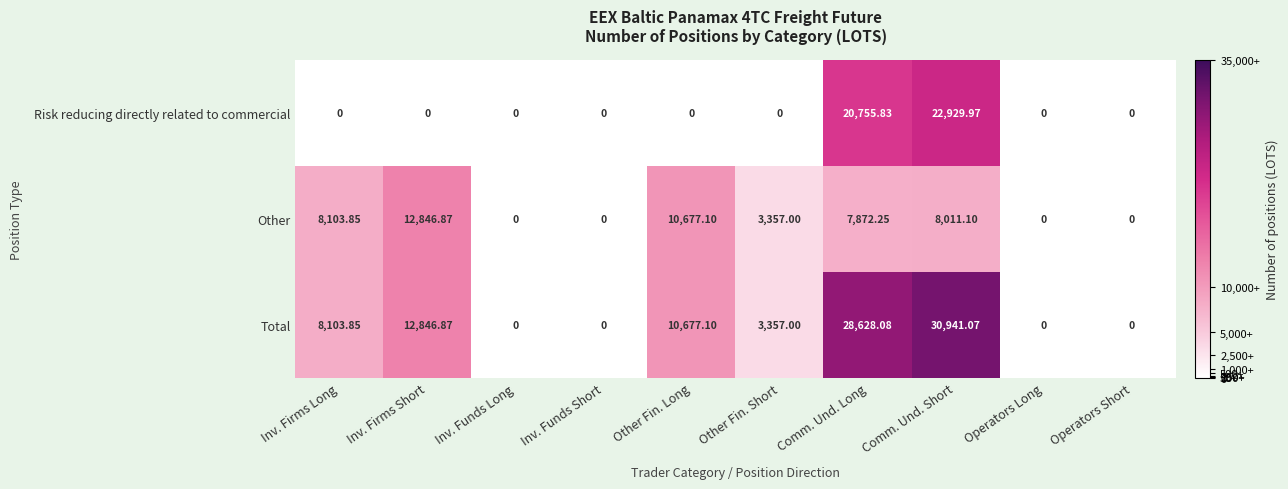

Which series has the widest spread of values?

Total